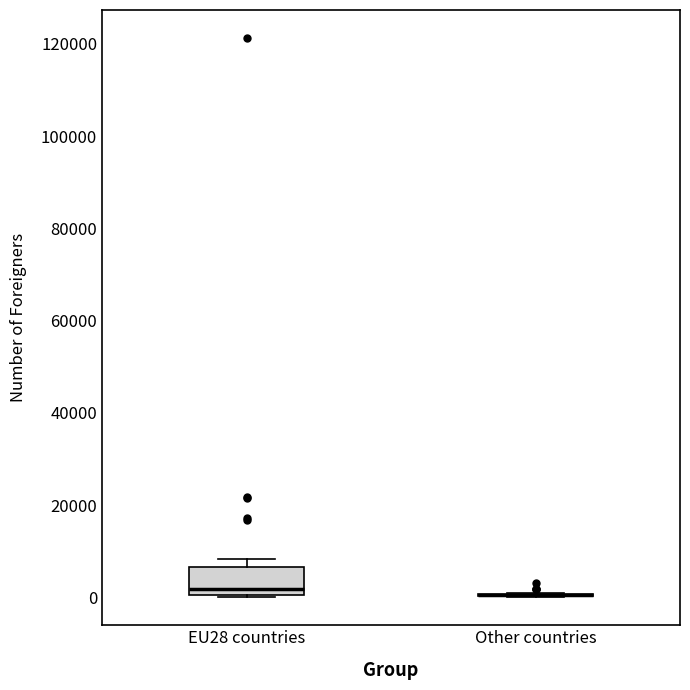

Where is the lower edge of the box for EU28 countries on the y-axis? The values are not printed on the chart, so give them approximately, as read against the axis.

0